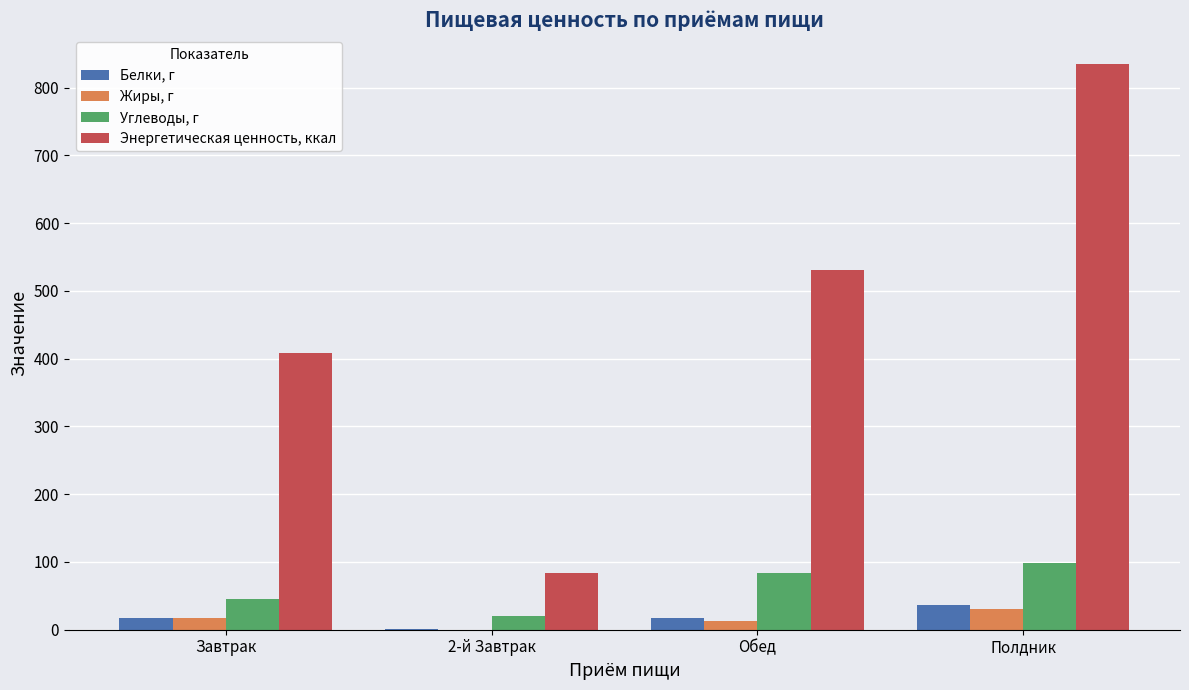

What is the sum of all Жиры, г values?

59.7